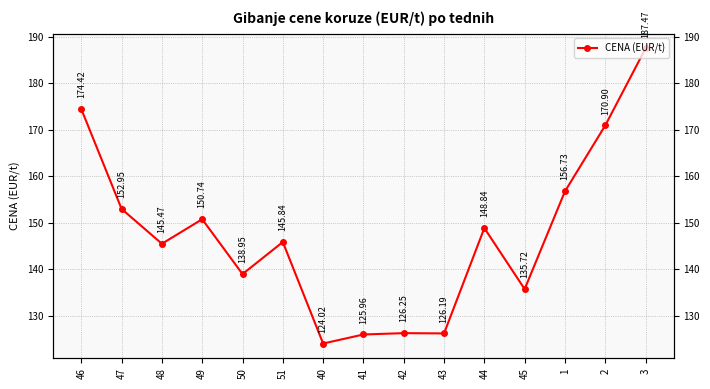

What value does the data have at 50?

138.9